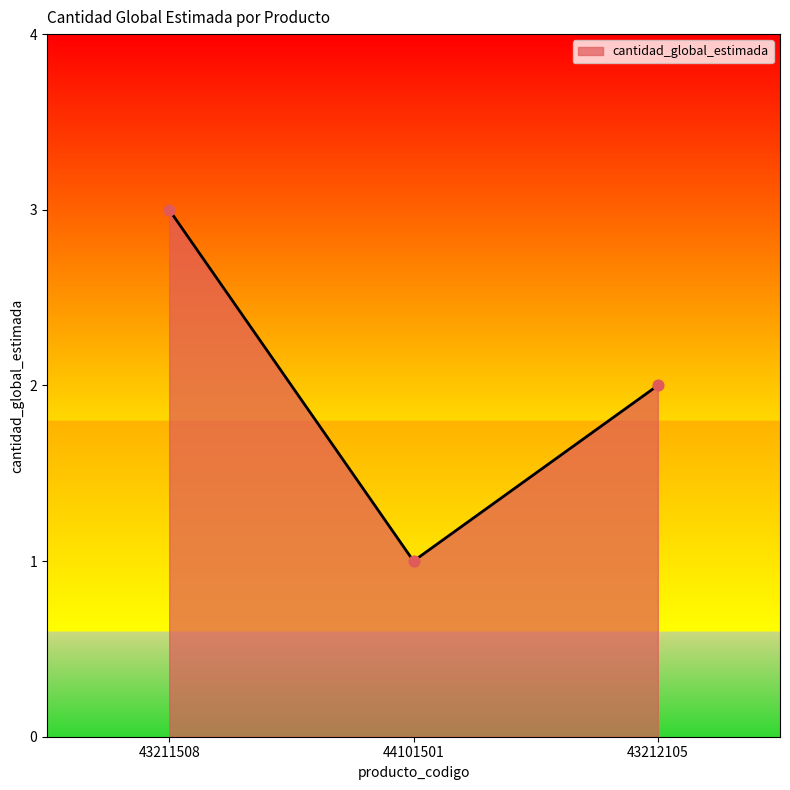

Approximately how many times larger is the value at 44101501 compared to 43211508?

0.3